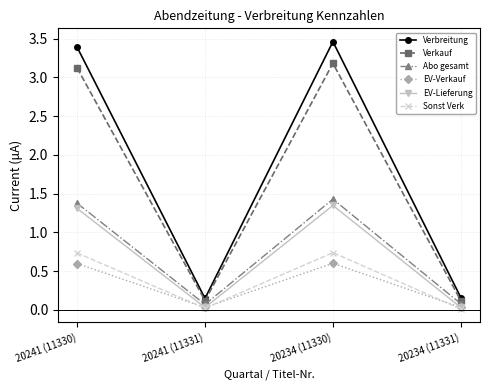

At which label does Verbreitung first exceed 3?

20241 (11330)